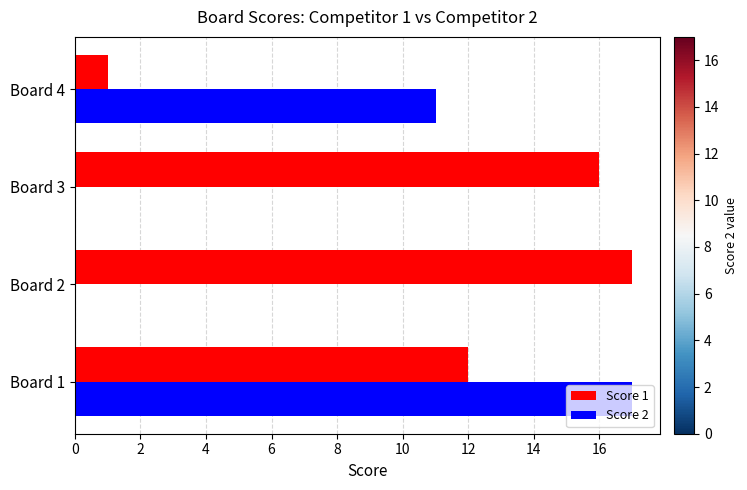

What is the maximum value shown in the chart?

17